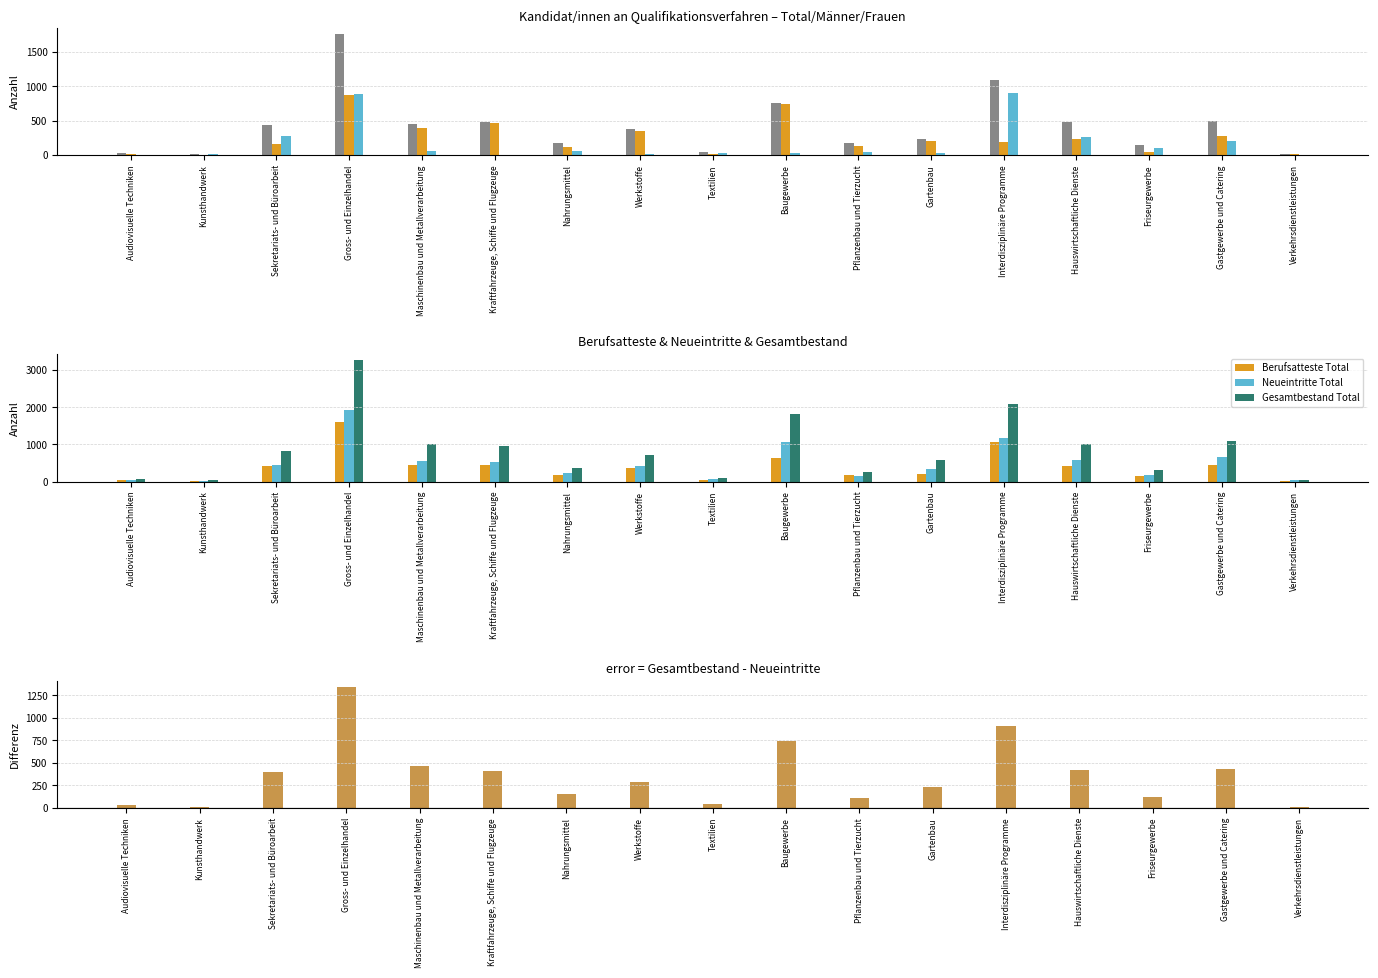

Count the number of data series in this chart.

6